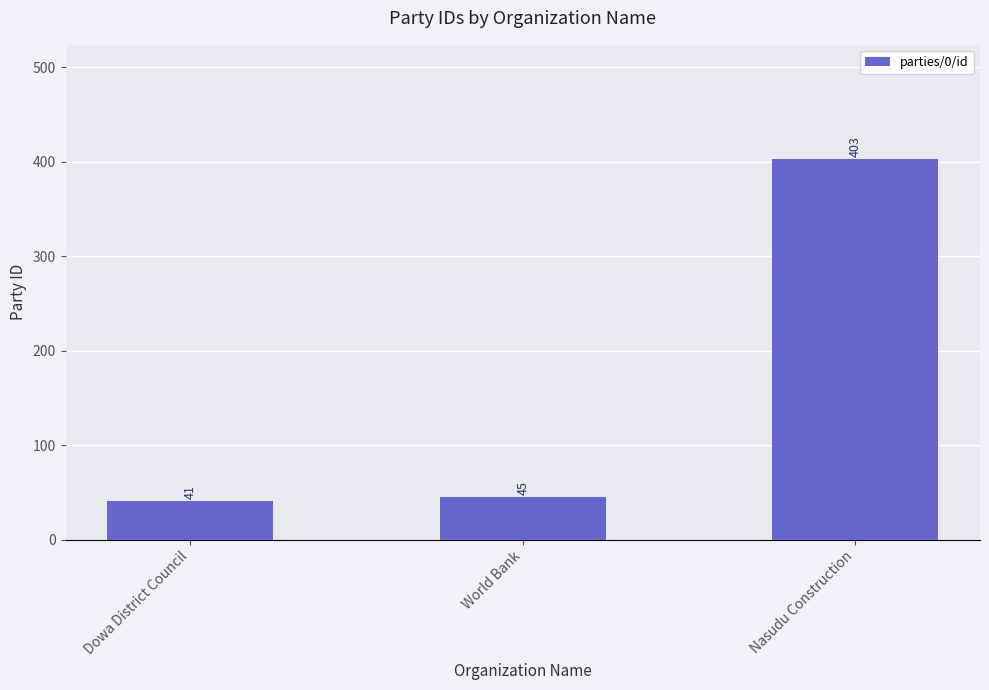

Are the bars horizontal?

No